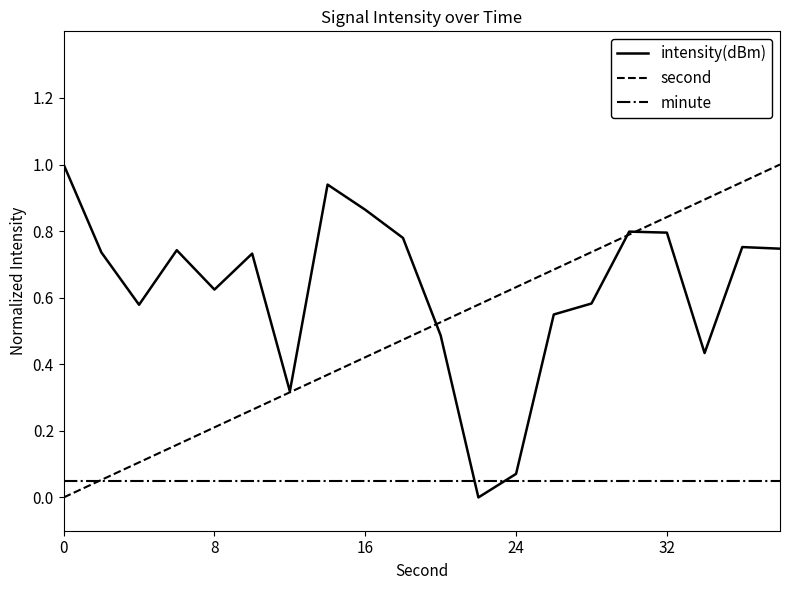

Which series has the largest total across all categories?

intensity(dBm)